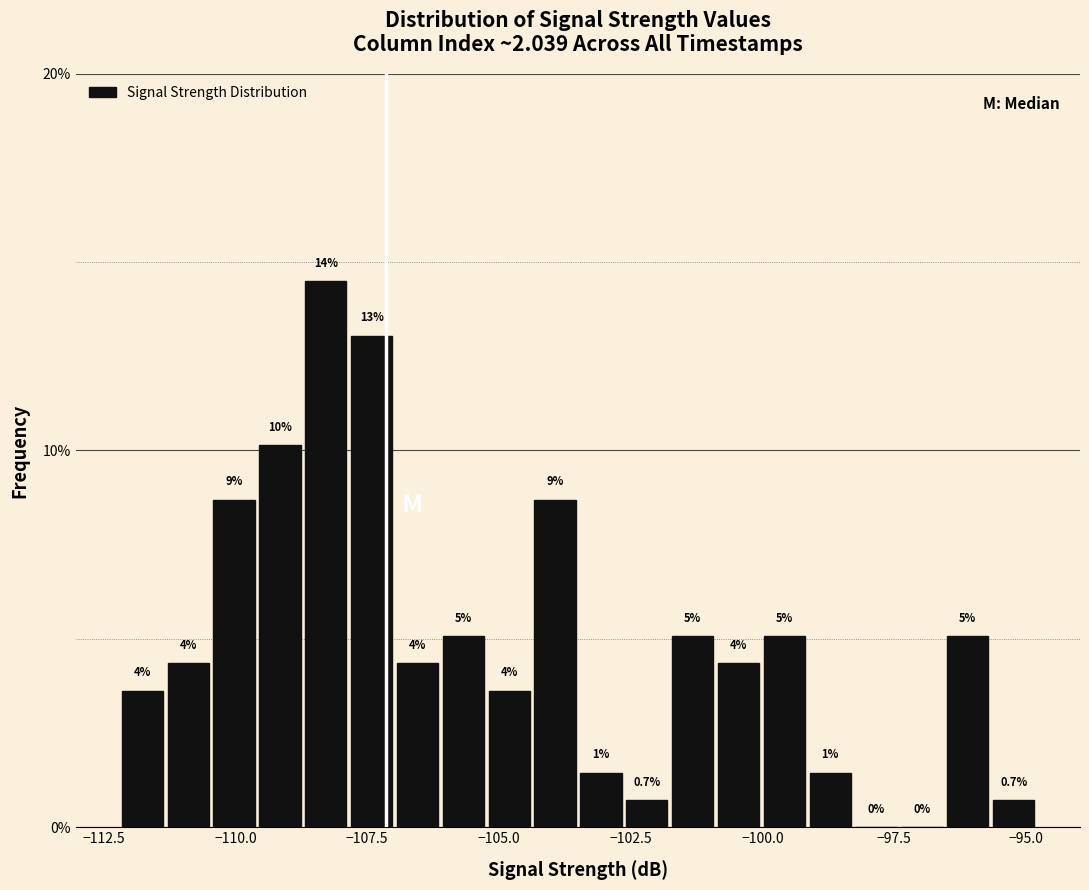

Around what value on the x-axis is the tallest bar? Give the approximate position of its centre, as read against the axis.

-108.5